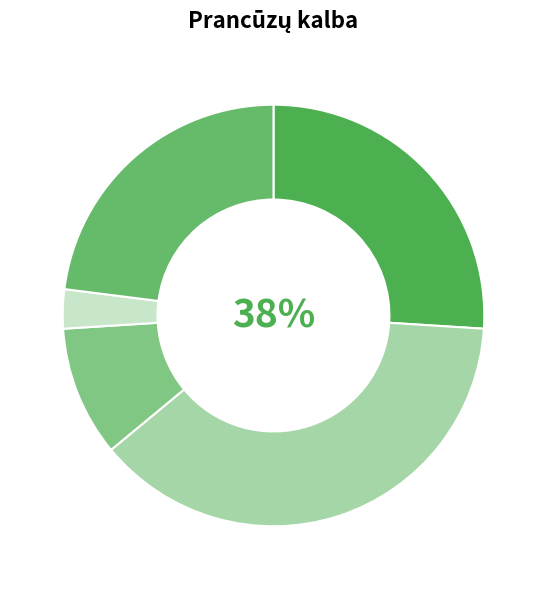

To the nearest percent, what percentage of the pie is Pagrindinis lygis?

38%